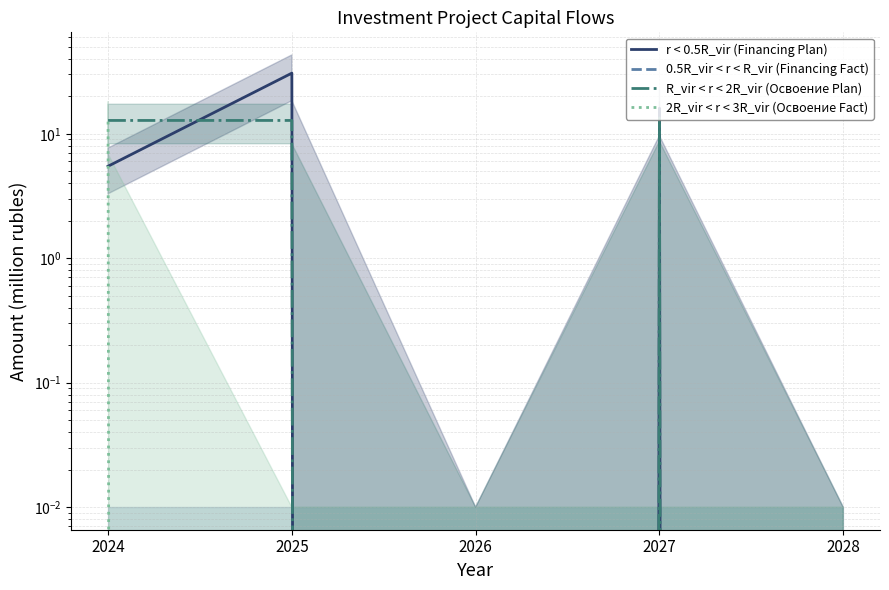

What is the sum of all R_vir < r < 2R_vir (Освоение Plan) values?

39.0